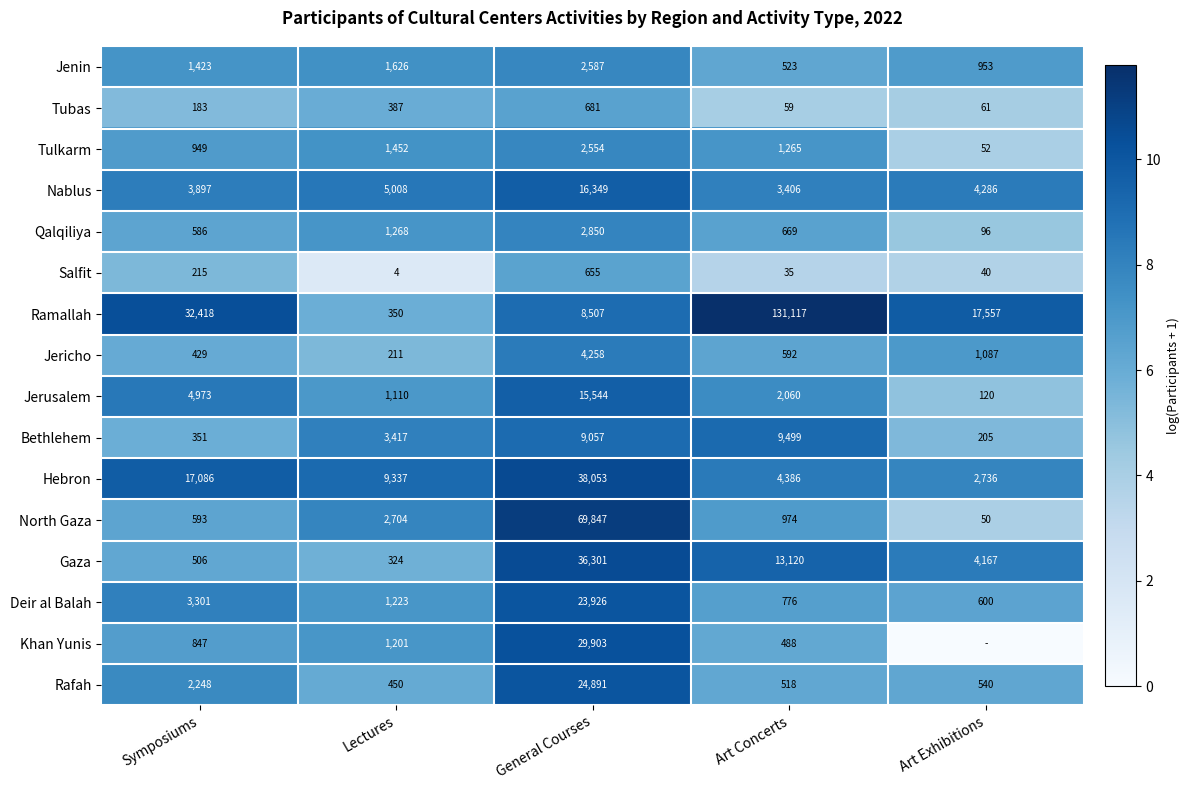

What is the sum of the Hebron values at Lectures and Symposiums?

26423